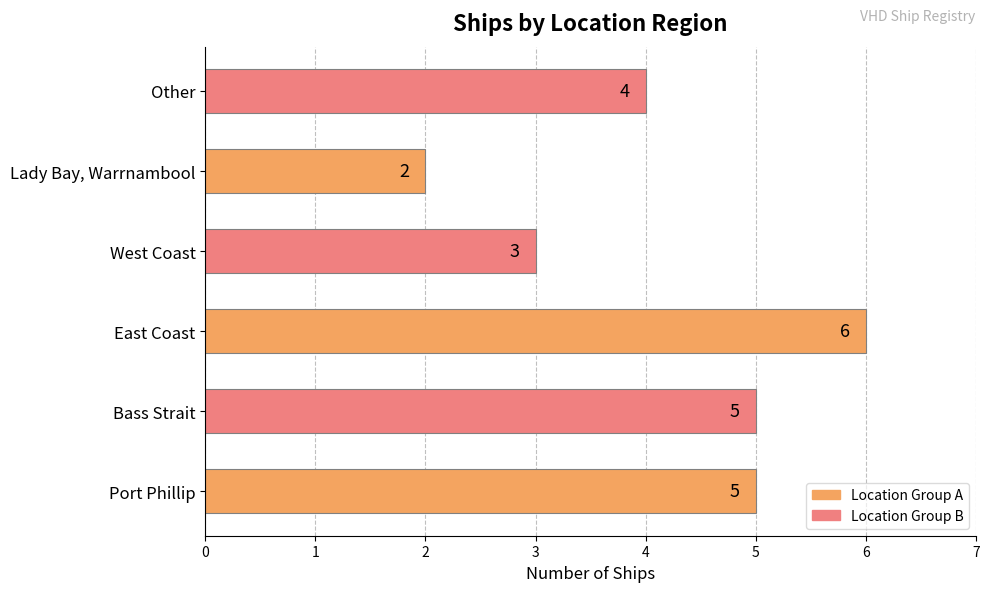

What is the difference between the maximum and second lowest values?

3